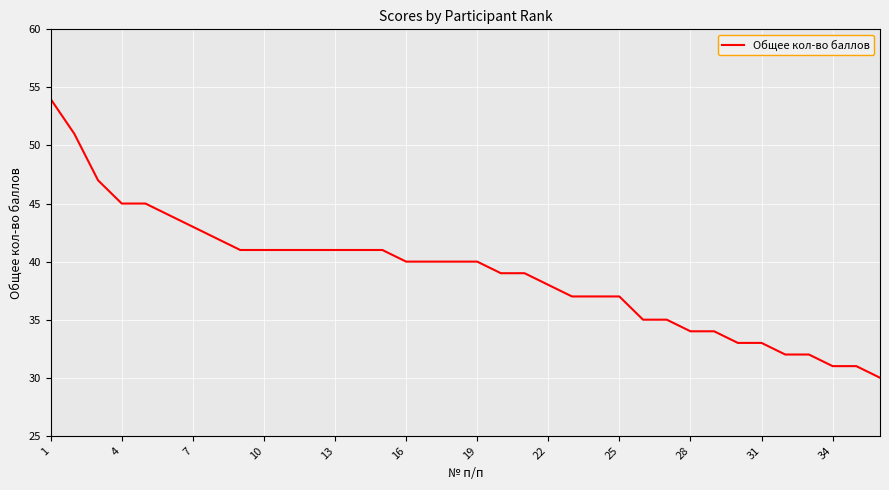

What is the greatest value displayed?

54